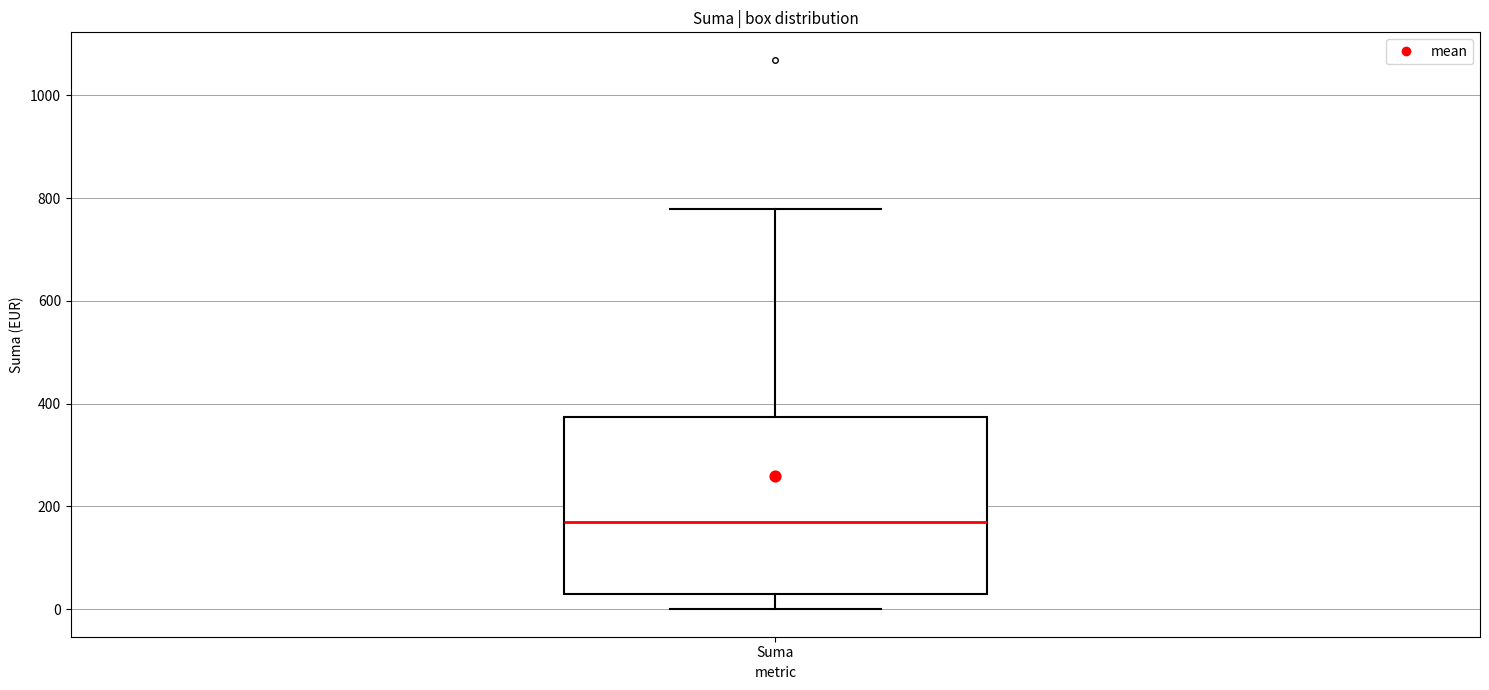

Where does the lower whisker of the box for Suma end on the y-axis? The values are not printed on the chart, so give them approximately, as read against the axis.

0